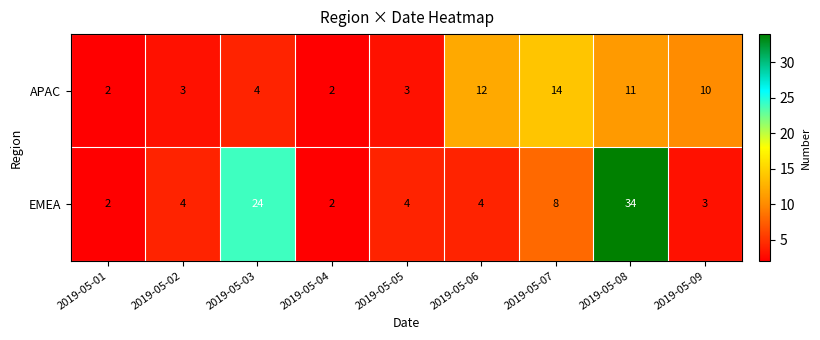

Rank the series at 2019-05-09 from lowest to highest value.

EMEA, APAC